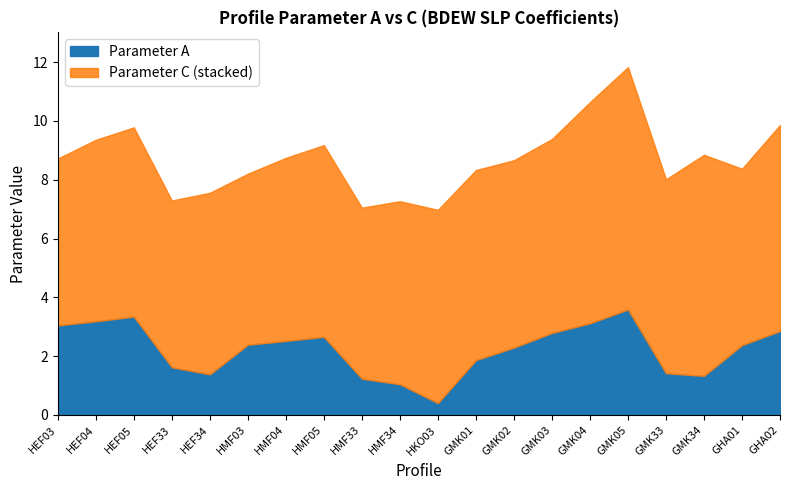

Does the chart display data point markers on the line(s)?

No